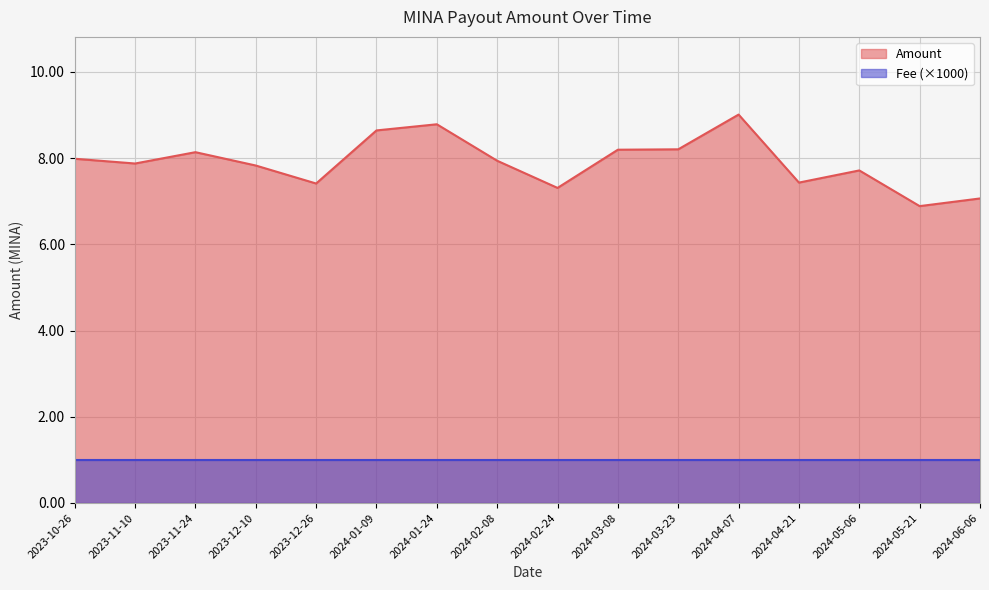

What is the difference between the values at 2024-01-24 and 2024-03-23?

0.6